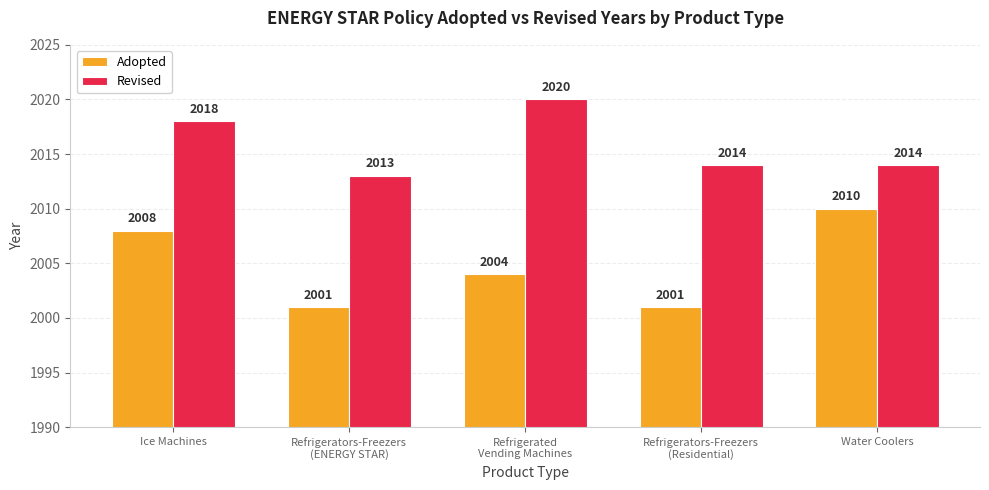

Reading right to left, extract all data points from this chart.

Adopted: 2010	2001	2004	2001	2008
Revised: 2014	2014	2020	2013	2018